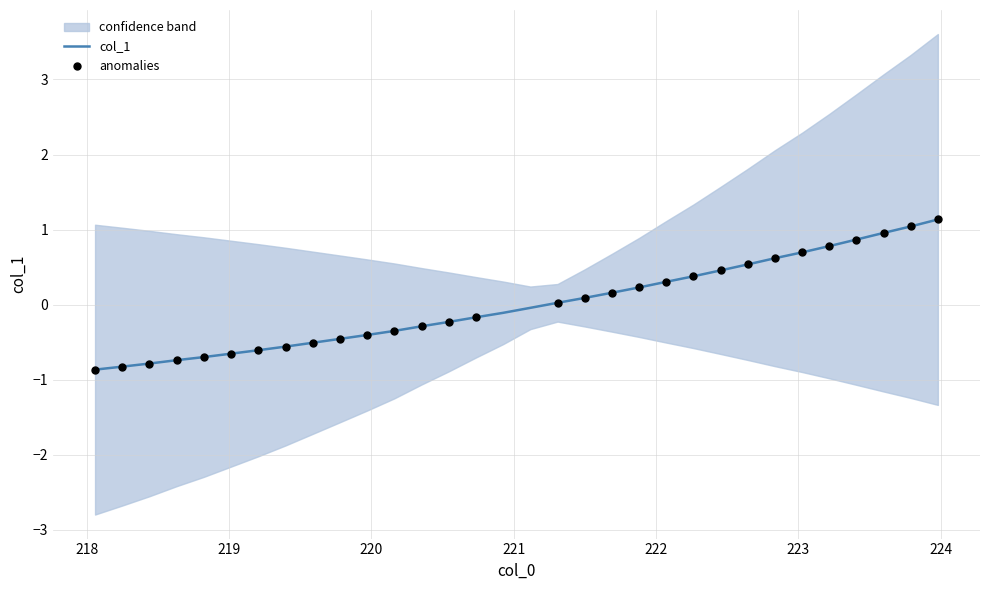

Between 222.8355 and 219.7801, which is larger?

222.8355